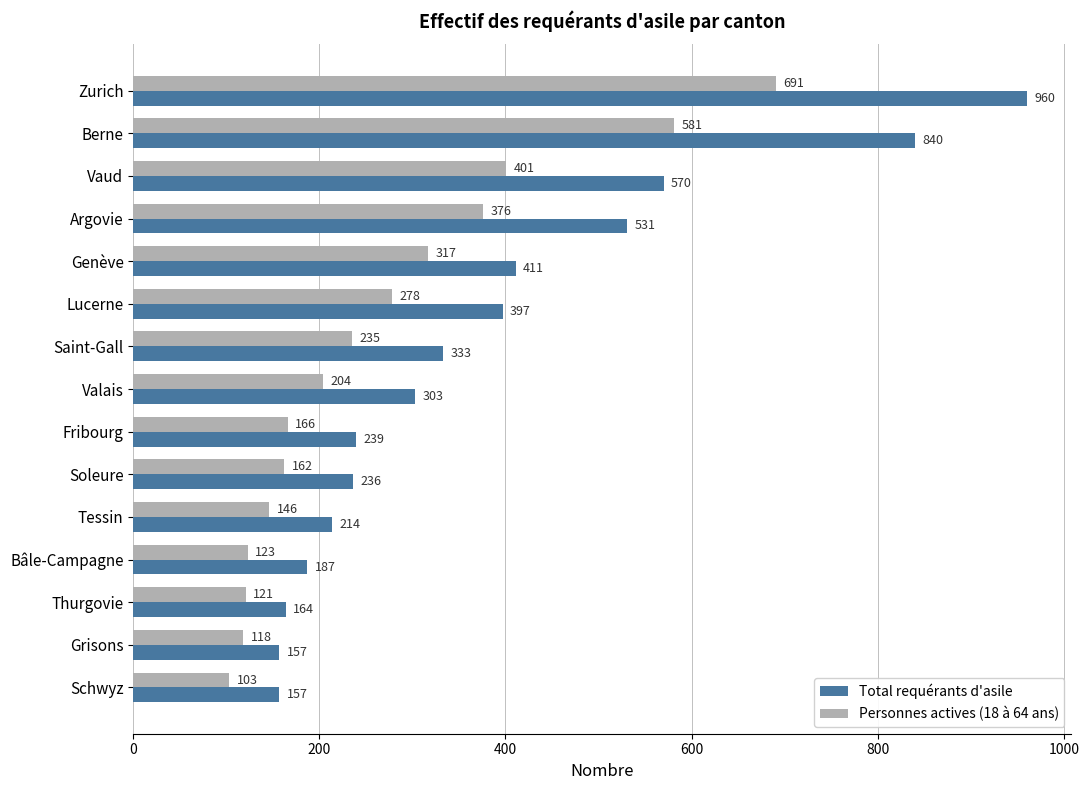

What is the highest value of the Personnes actives (18 à 64 ans) series?

691